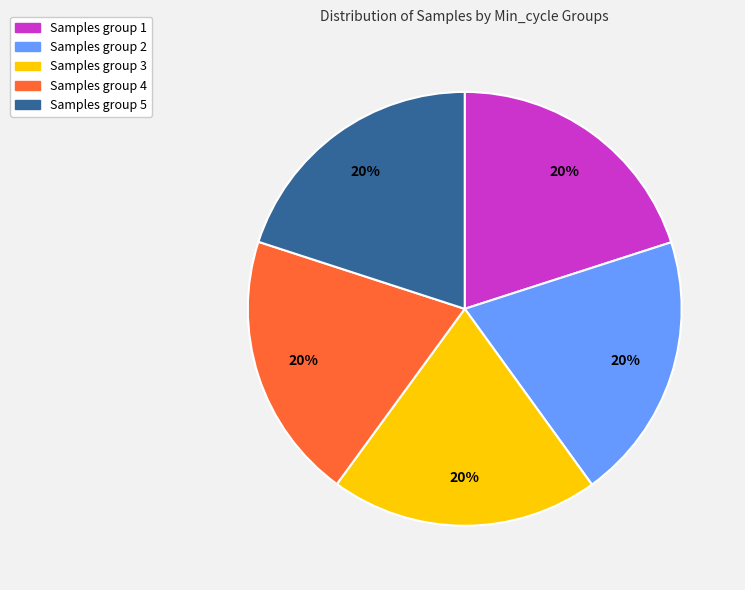

What percentage is the Samples group 5 slice, to the nearest percent?

20%